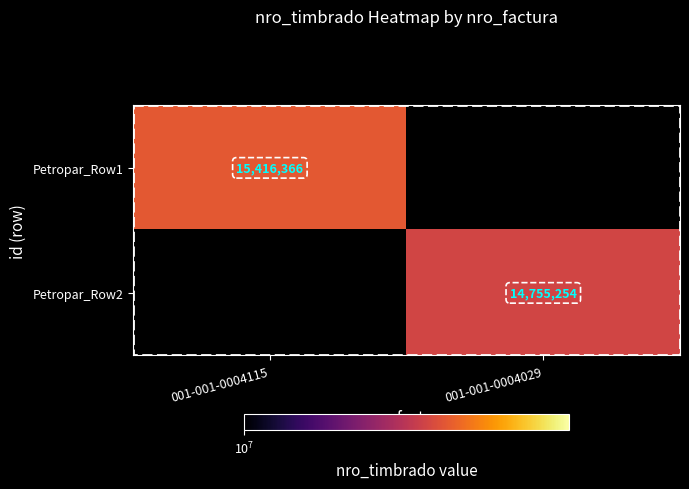

Is the value of Petropar_Row1 at 001-001-0004115 greater than the value of Petropar_Row2 at 001-001-0004029?

Yes